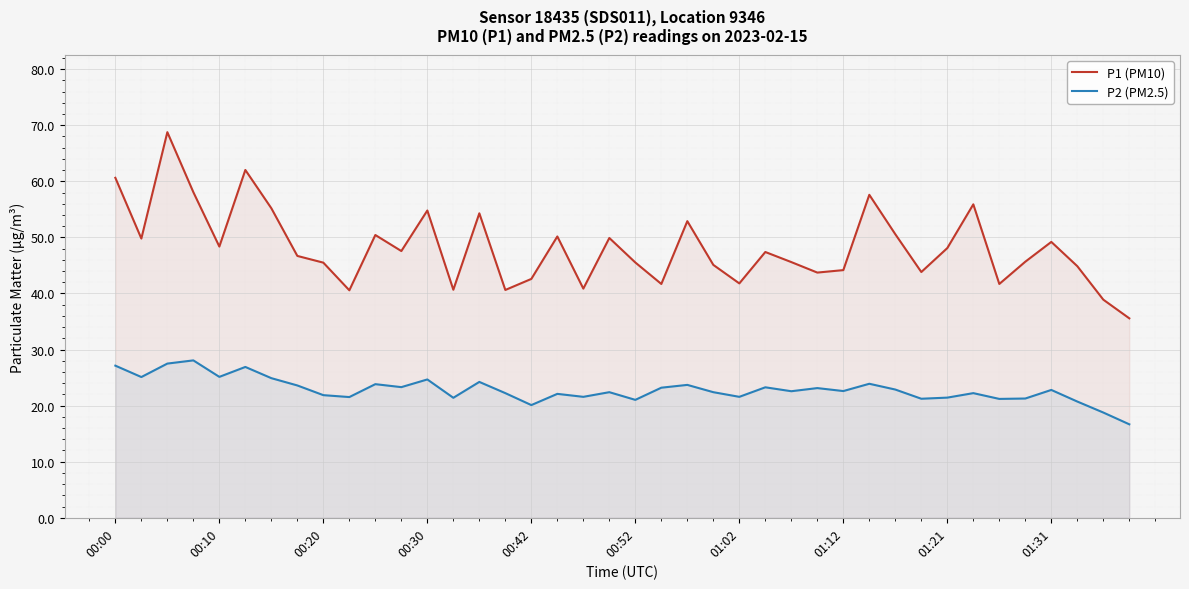

Is it true that P1 (PM10) equals 64.5 at 01:02?

False